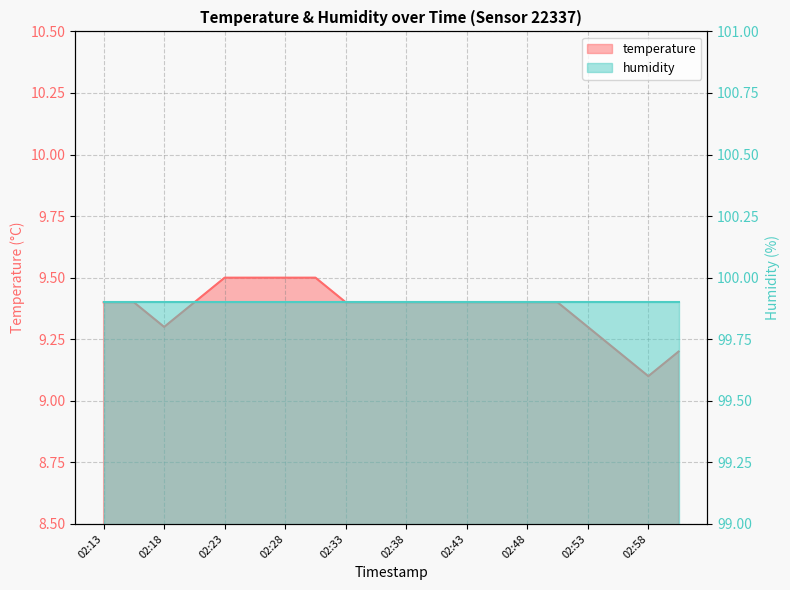

Rank the categories by value from lowest to highest.

02:58, 02:55, 03:00, 02:18, 02:53, 02:13, 02:16, 02:21, 02:33, 02:36, 02:38, 02:41, 02:43, 02:45, 02:48, 02:50, 02:23, 02:26, 02:28, 02:31